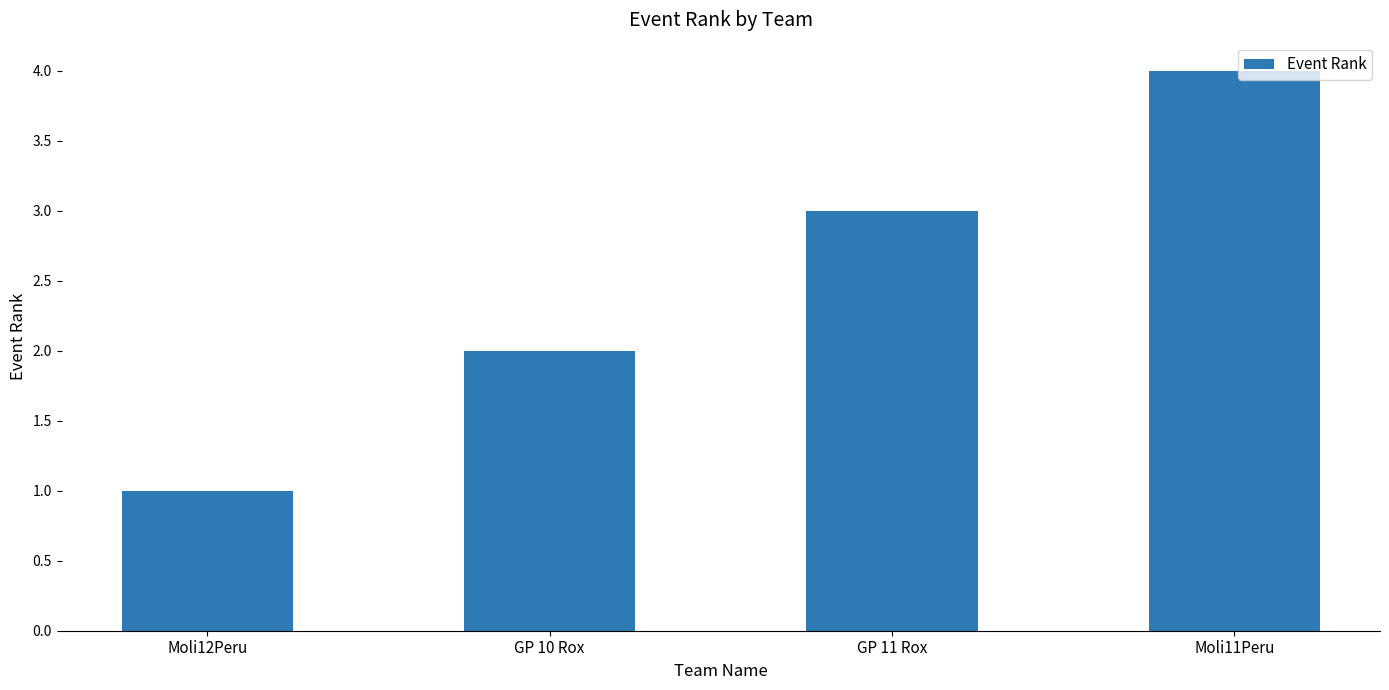

Reading left to right, list all the values displayed in this chart.

1	2	3	4